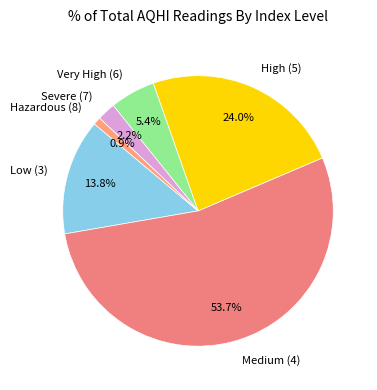

What portion of the pie excludes Very High (6)?

94.6%